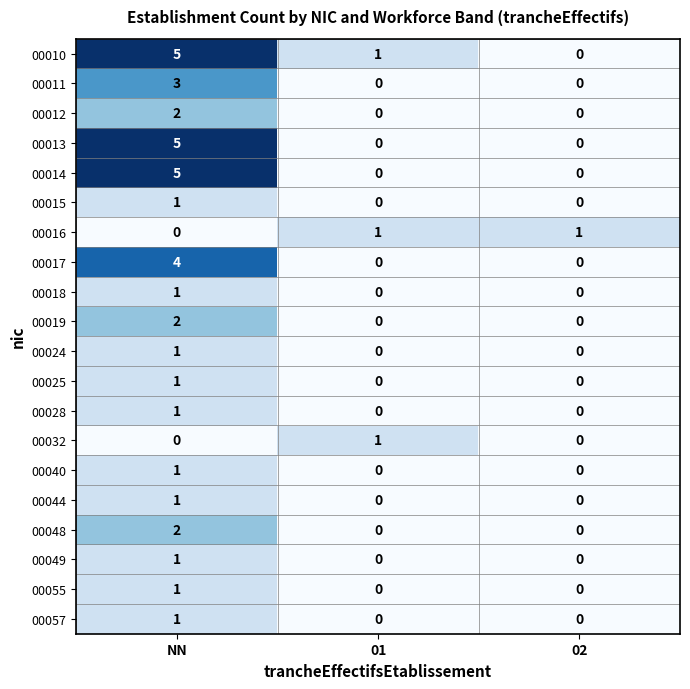

At which label does 00044 reach its peak?

NN